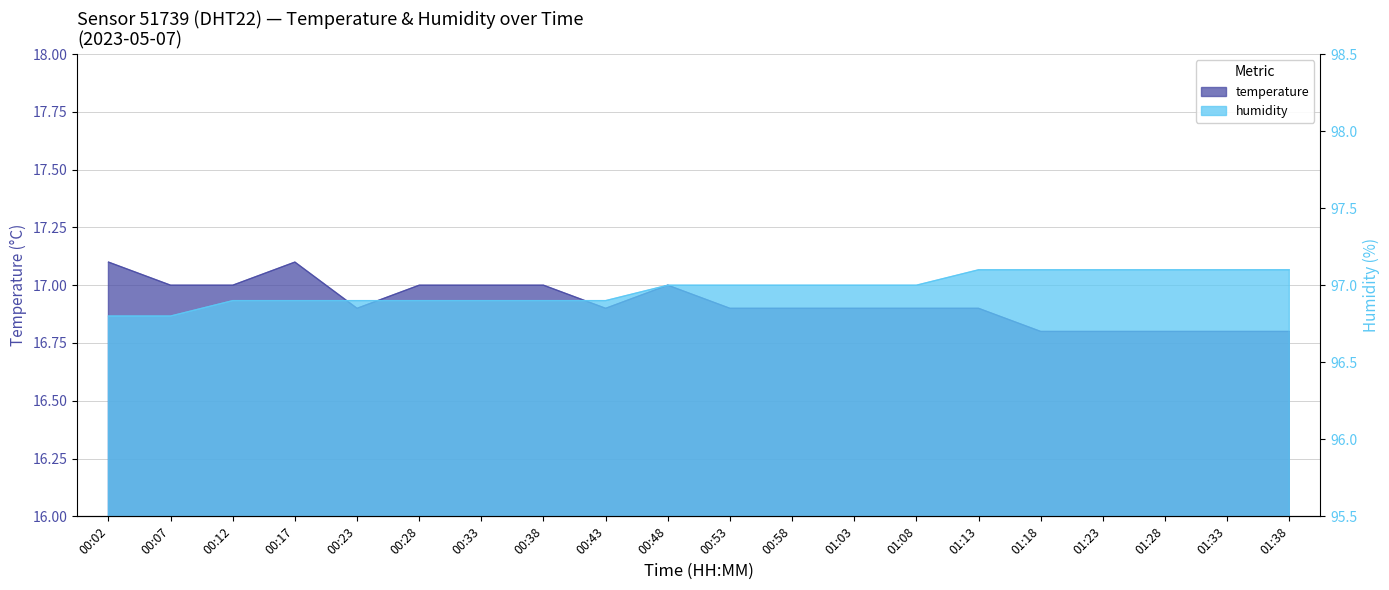

What is the highest value of the temperature series?

17.1